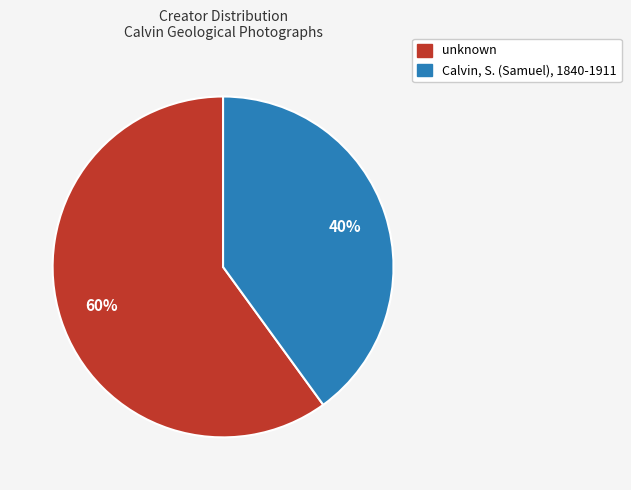

Does any single category account for the majority?

Yes